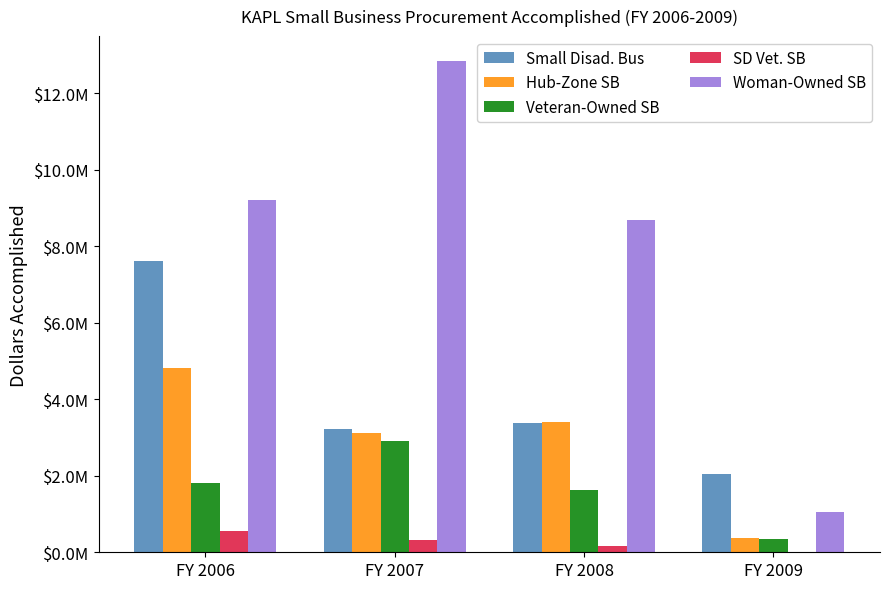

Reading left to right, what are all the values shown in this chart?

Small Disad. Bus: 7613306	3216494	3368413	2048071
Hub-Zone SB: 4815642	3109060	3396821	361657
Veteran-Owned SB: 1809428	2909286	1632071	353364
SD Vet. SB: 544346	321463	170920	820
Woman-Owned SB: 9196247	12846319	8687138	1061582